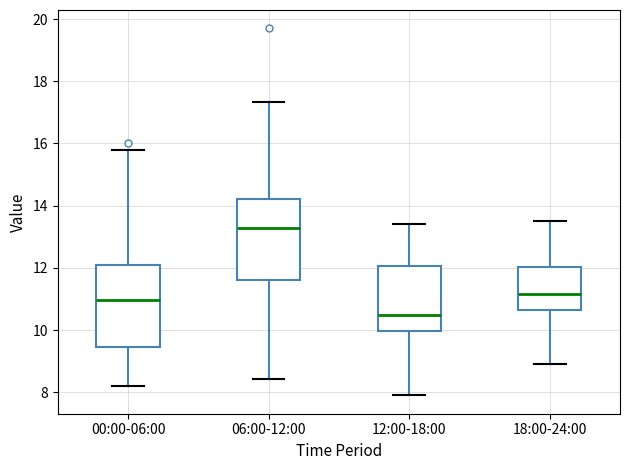

Which box's median line is the highest?

06:00-12:00